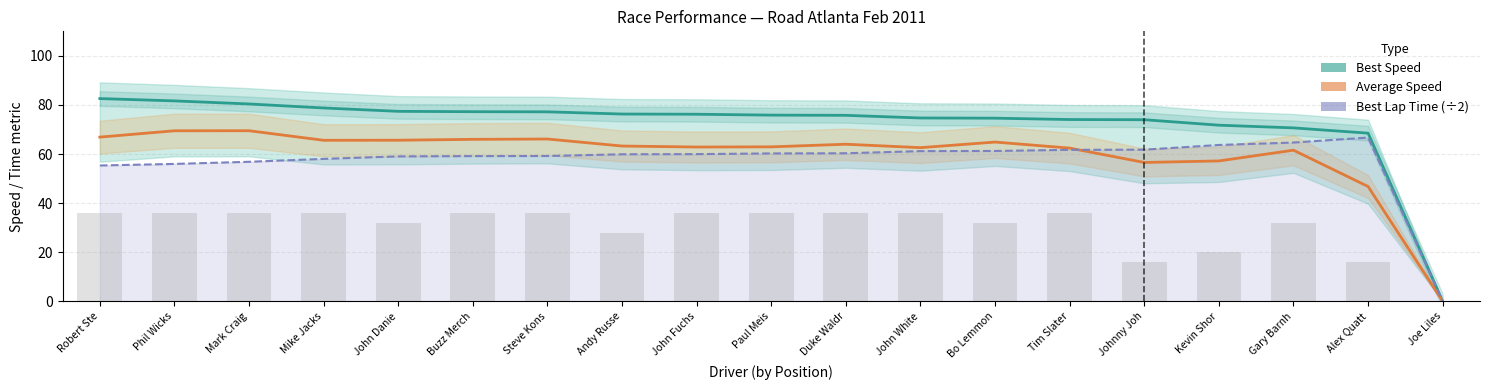

List the labels in order of Best Speed value, smallest first.

Joe Liles, Alex Quatt, Gary Barnh, Kevin Shor, Johnny Joh, Tim Slater, Bo Lemmon, John White, Duke Waldr, Paul Meis, John Fuchs, Andy Russe, Steve Kons, Buzz Merch, John Danie, Mike Jacks, Mark Craig, Phil Wicks, Robert Ste